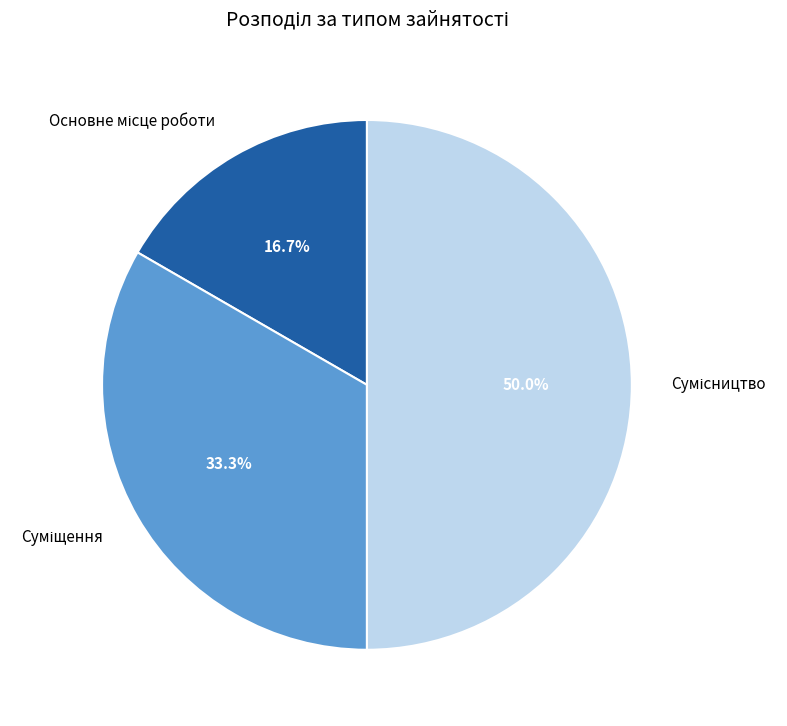

Which category has the smallest portion of the pie?

Основне місце роботи